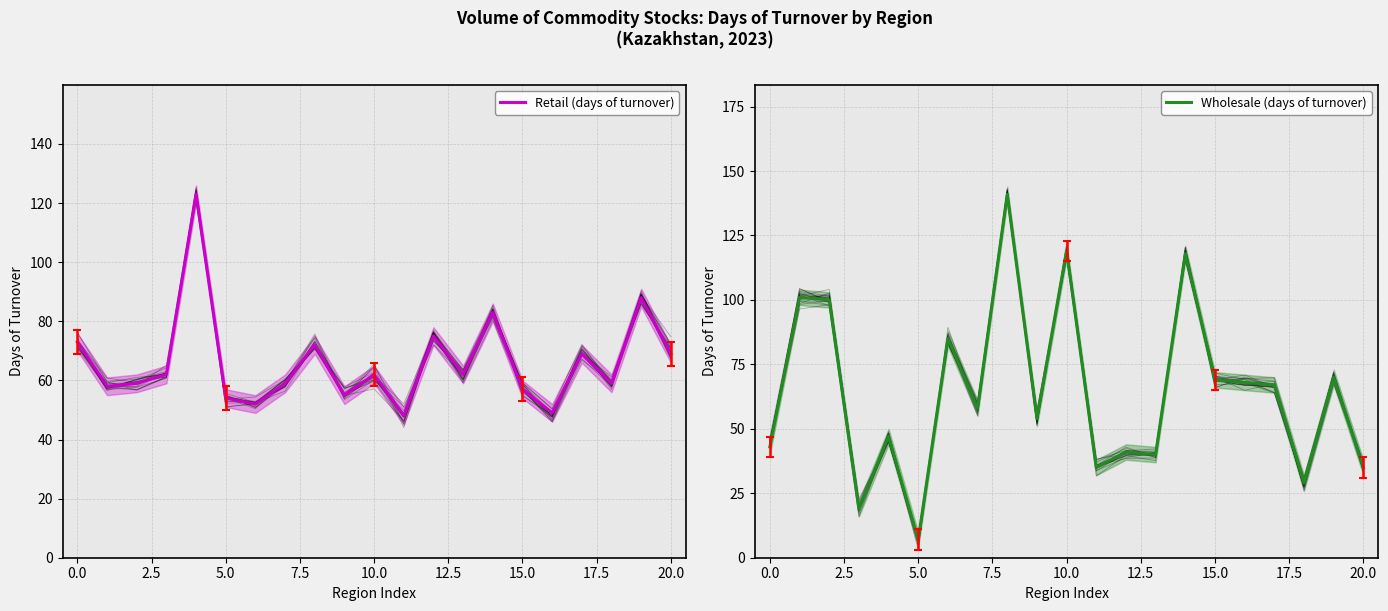

What is the highest value of the Wholesale (days of turnover) series?

141